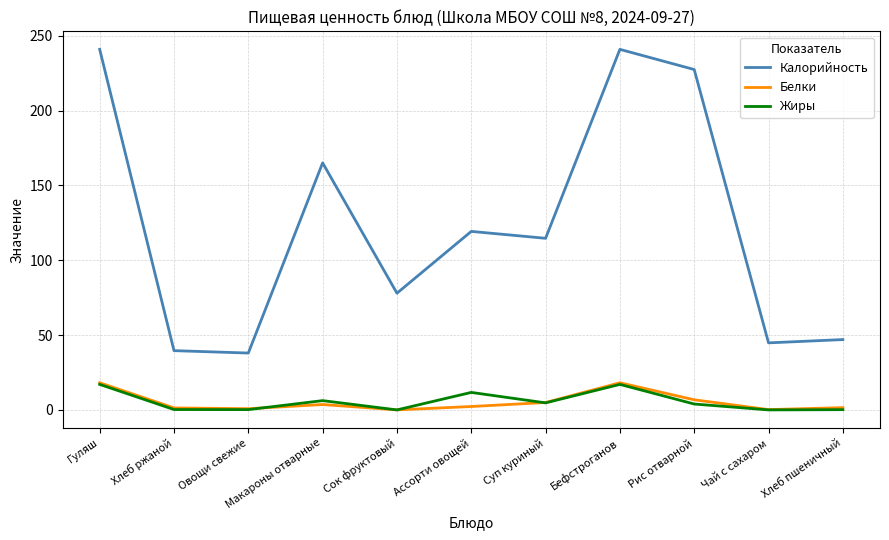

At how many categories does at least one series exceed 36?

11